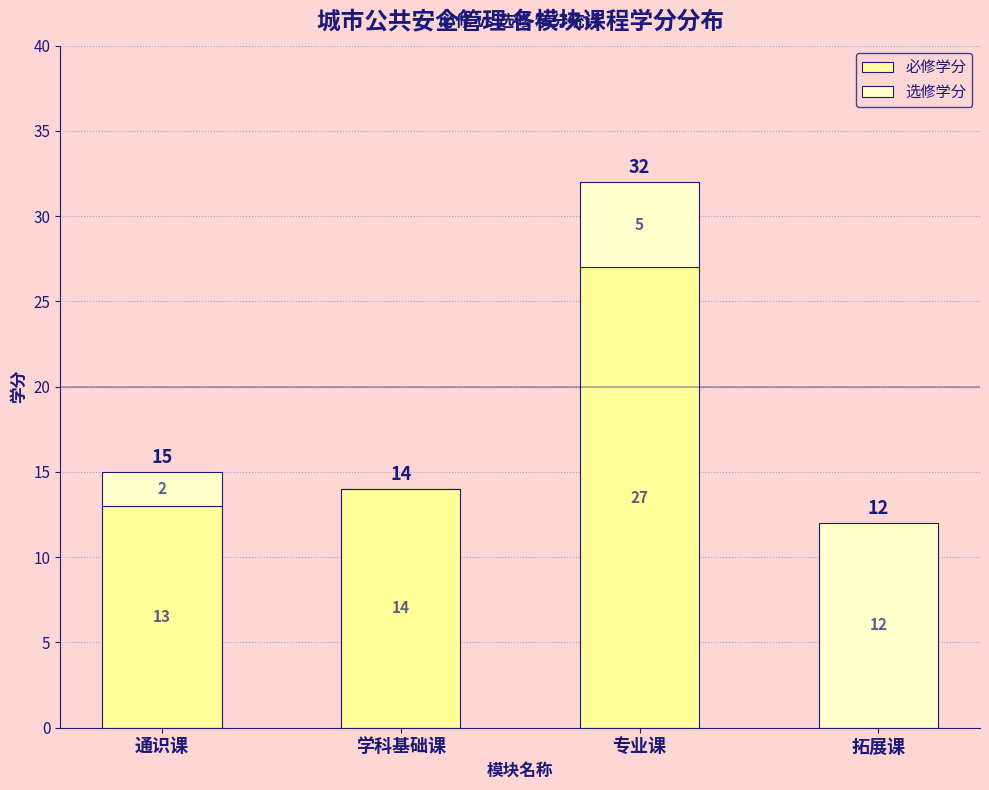

The value of 必修学分 at 学科基础课 is 14. True or false?

True